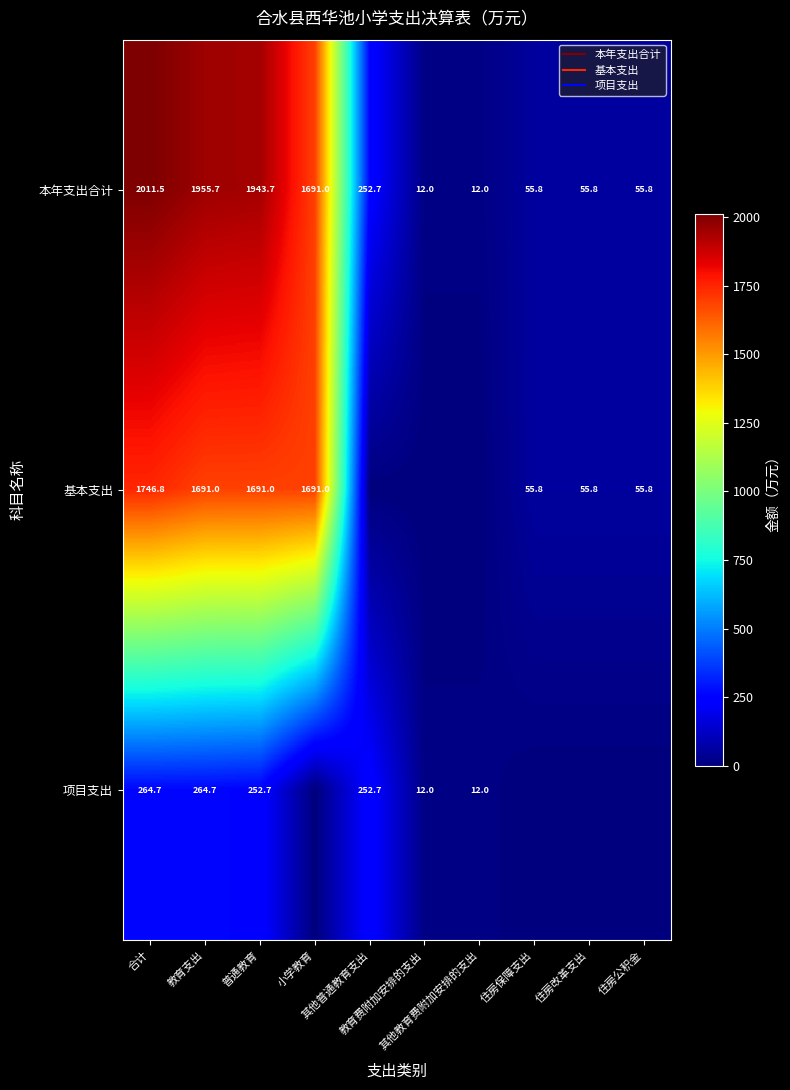

At 其他教育费附加安排的支出, list the series in order from smallest to largest.

基本支出, 本年支出合计, 项目支出